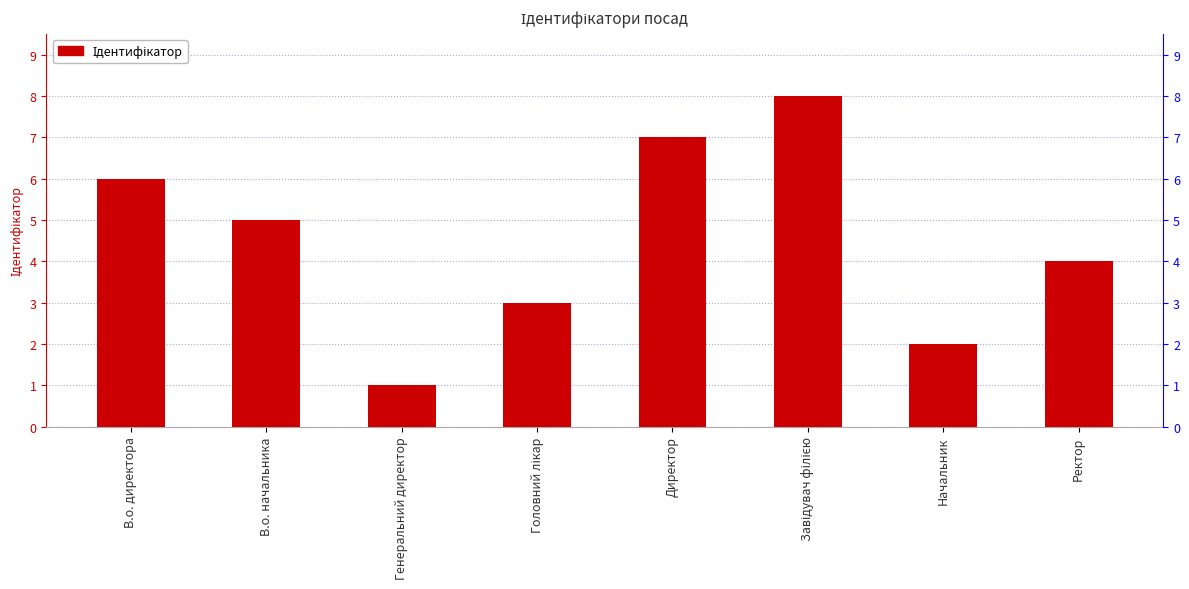

Reading left to right, extract all data points from this chart.

В.о. директора=6	В.о. начальника=5	Генеральний директор=1	Головний лікар=3	Директор=7	Завідувач філією=8	Начальник=2	Ректор=4